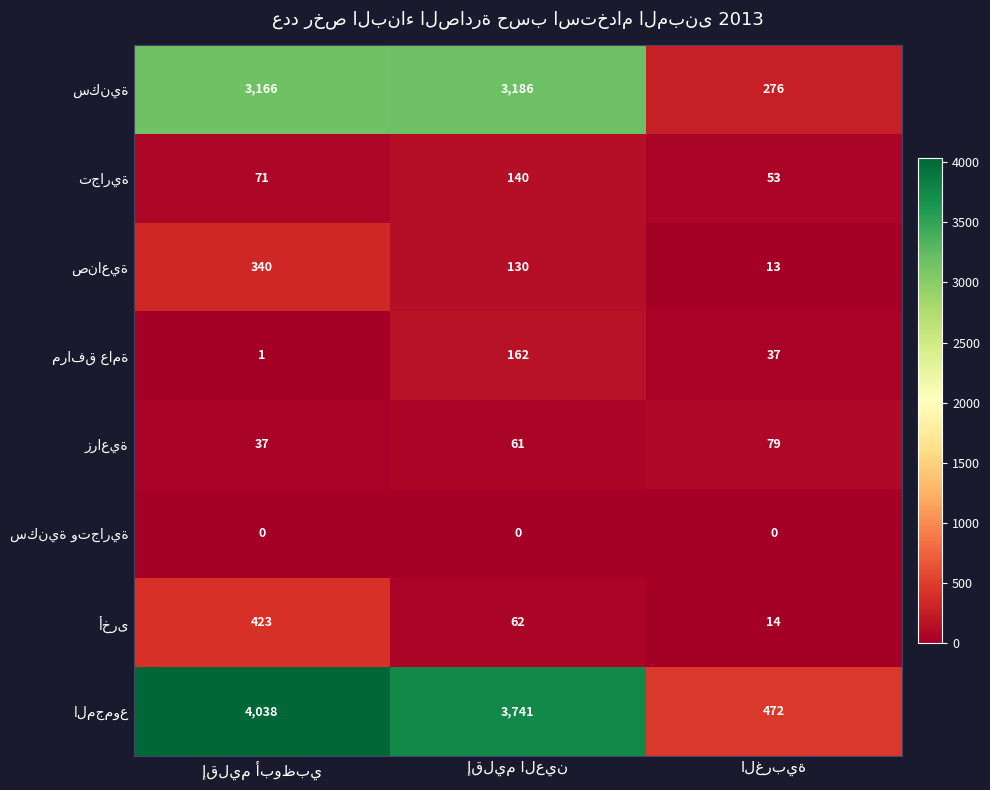

What is the maximum value shown in the chart?

4038